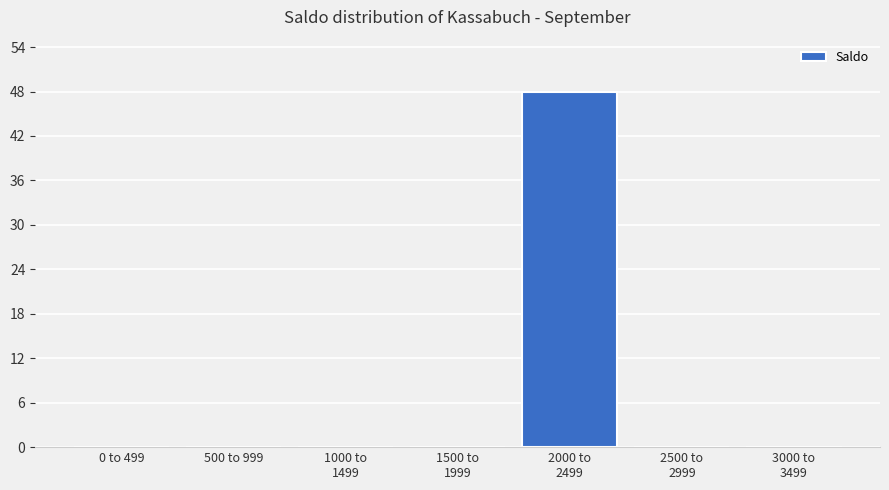

What is the greatest value displayed?

48